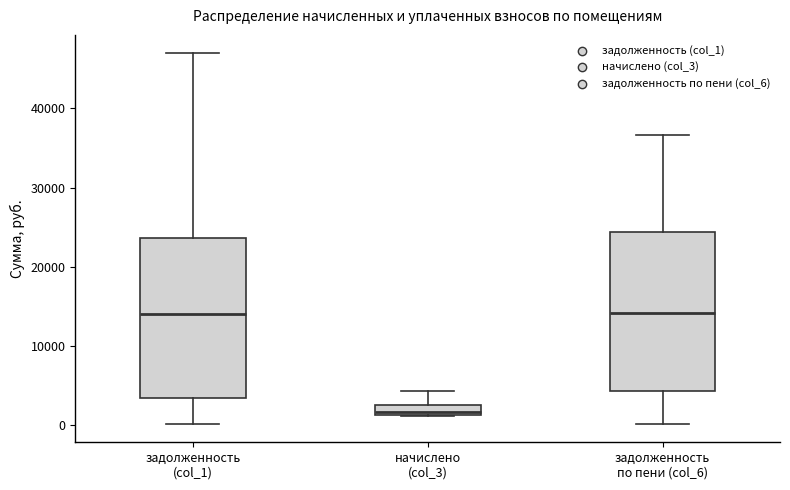

Which box's median line is the lowest?

начислено (col_3)